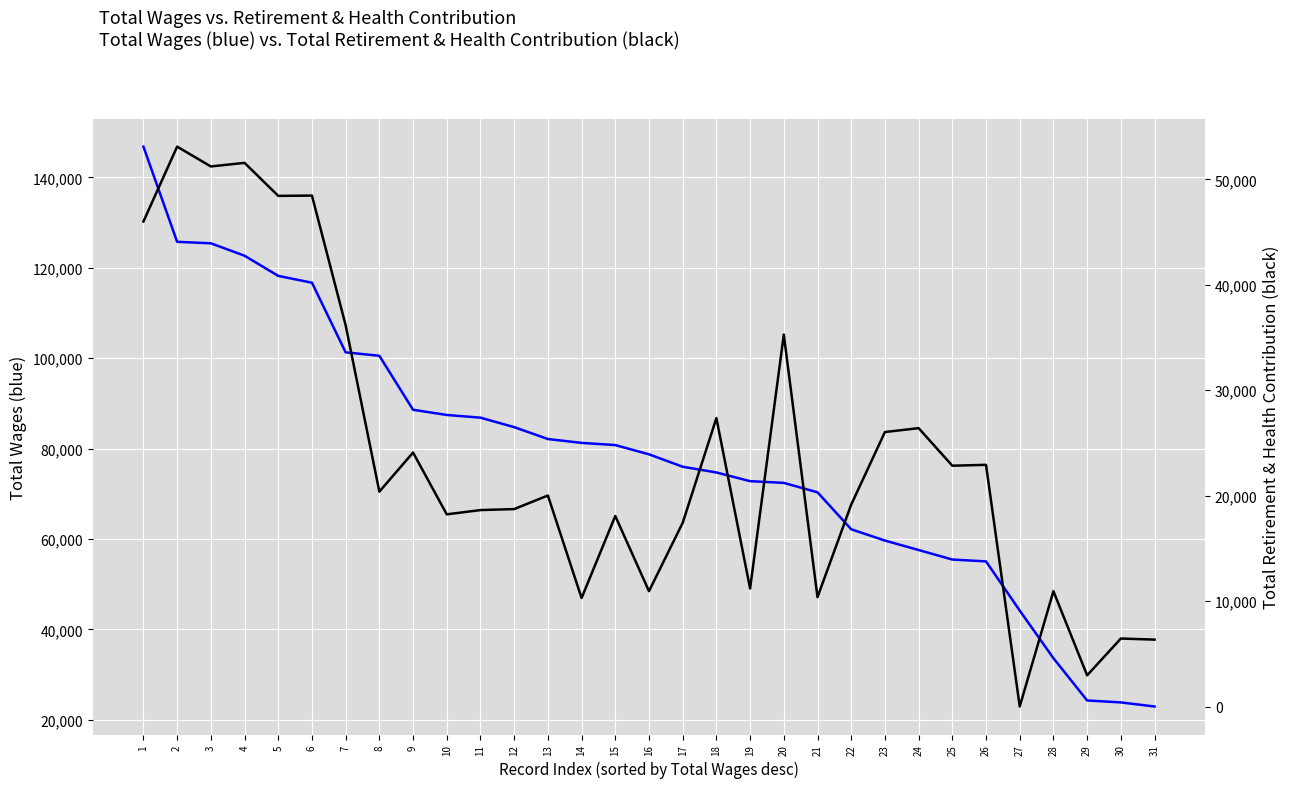

True or false: Total Retirement & Health Contribution has a value of 10943 at 16.

True